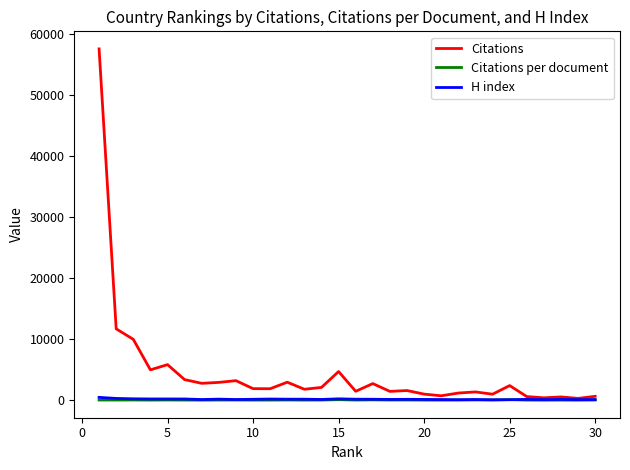

Which series has the largest range (max minus min)?

Citations